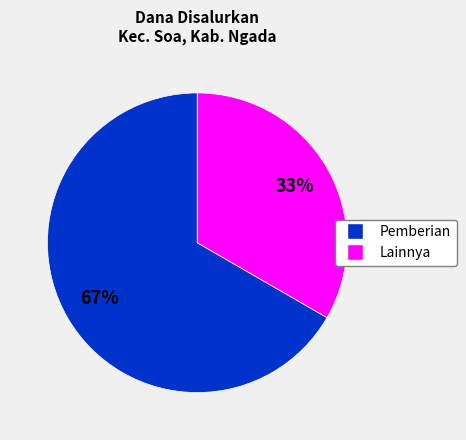

How many slices are in this pie chart?

2